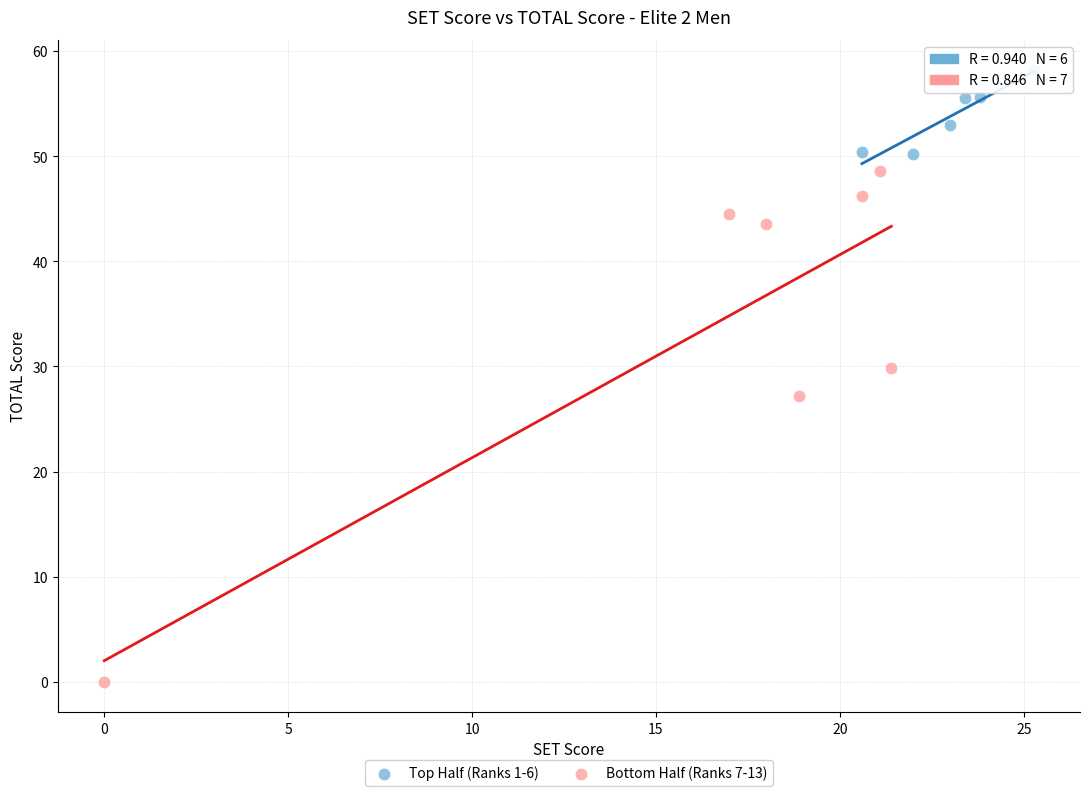

Which series has the widest spread of Y values?

Bottom Half (Ranks 7-13)